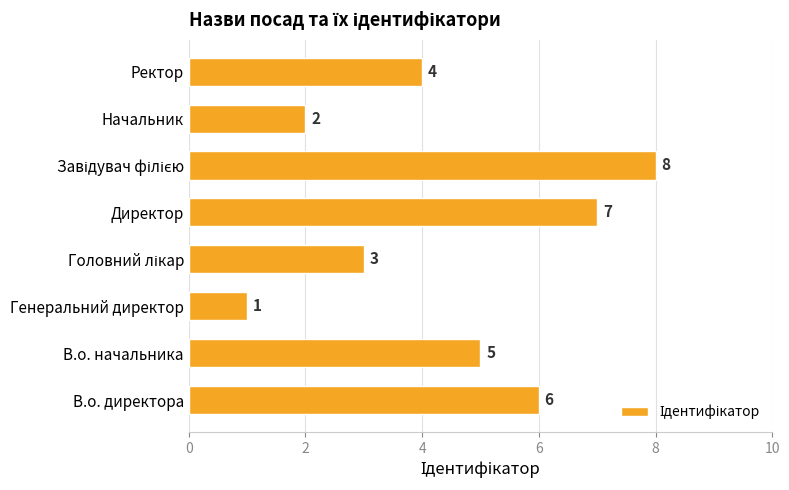

What is the difference between the maximum and second lowest values?

6